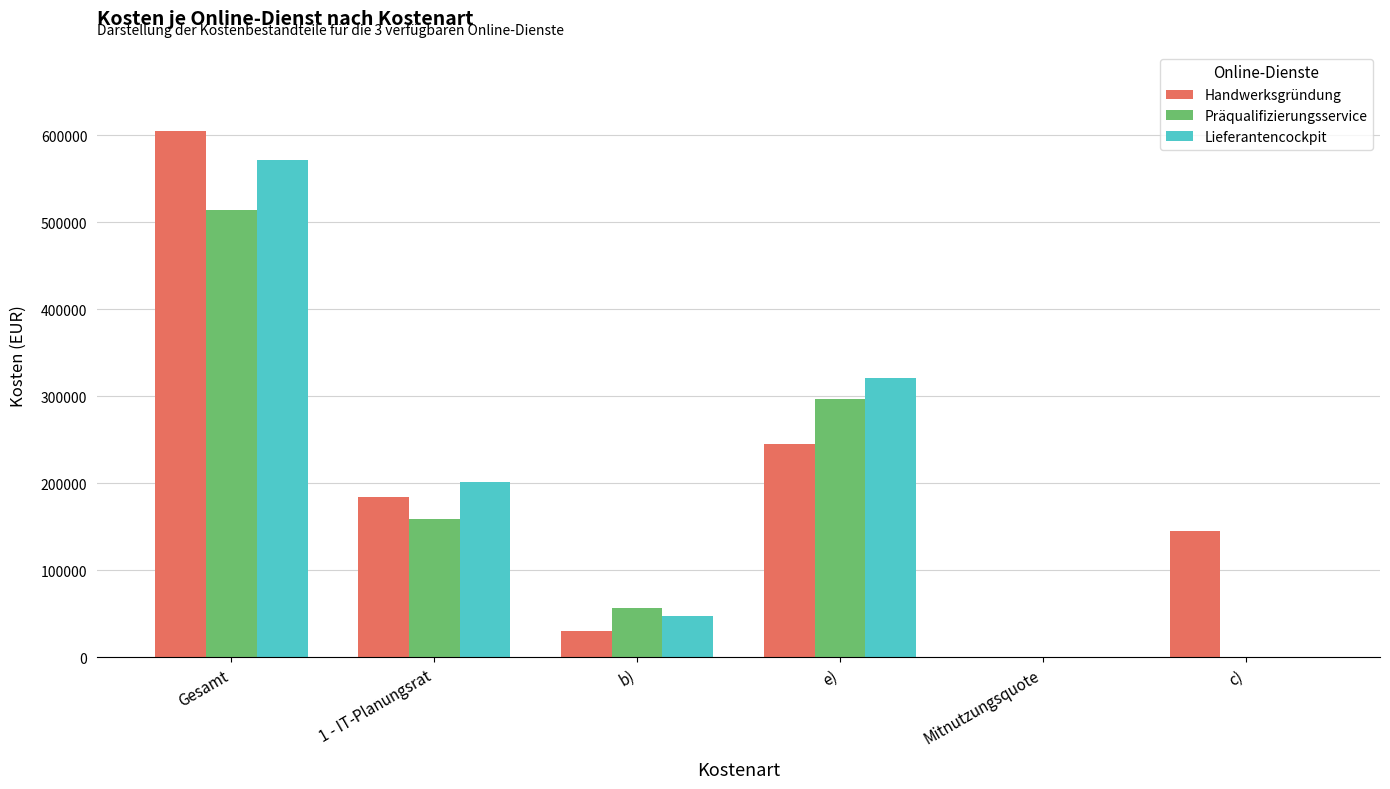

How many data points does each series have?

6